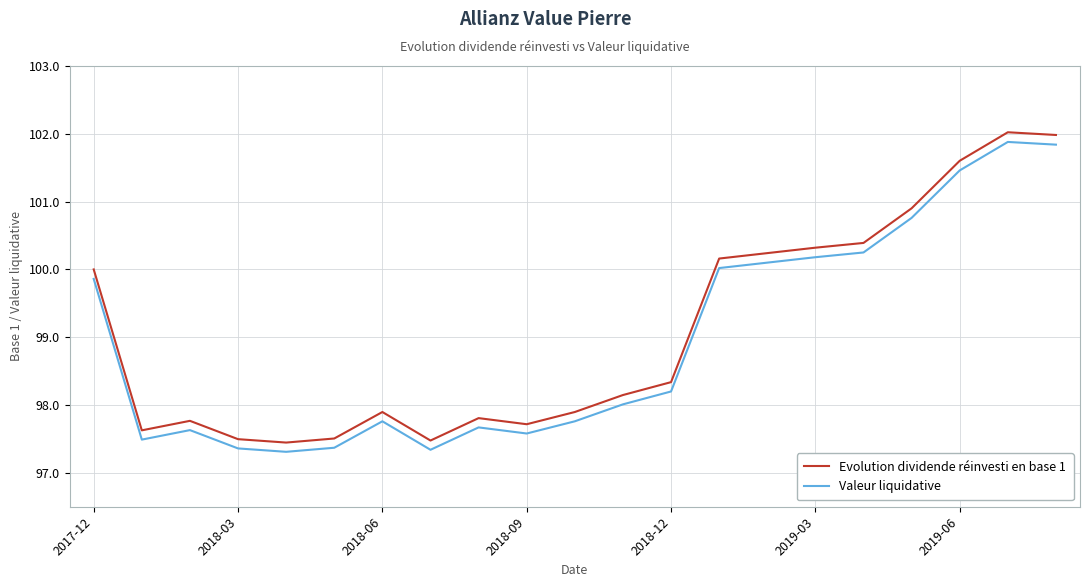

What is the minimum value shown in the chart?

97.3